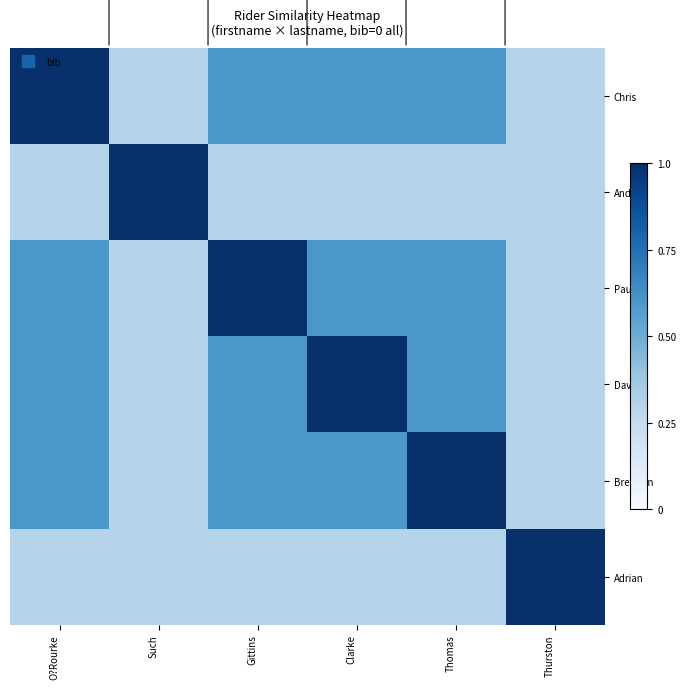

What is the spread (max minus min) of values at Thomas?

0.7